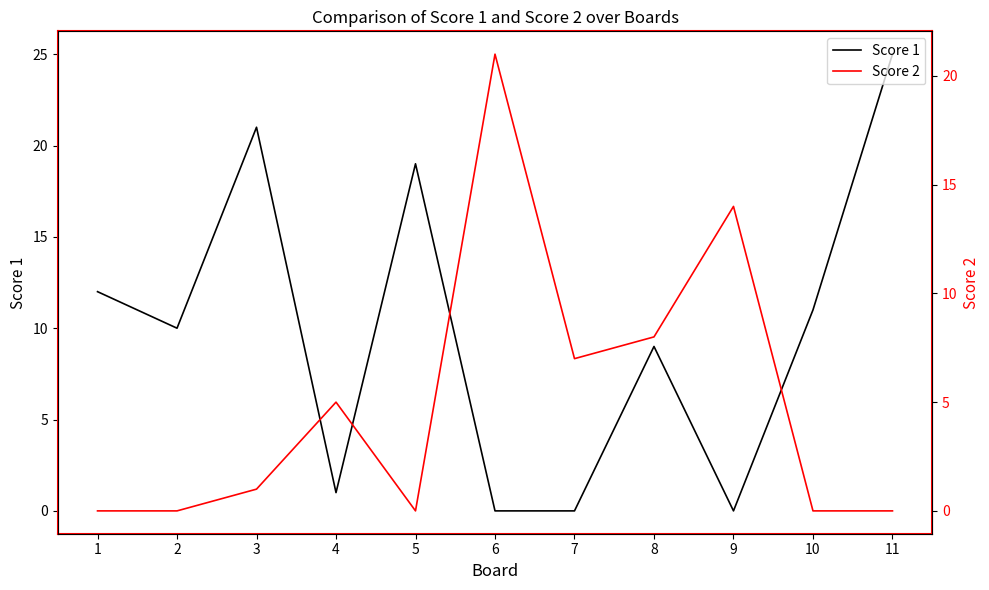

At which category does Score 1 reach its first local valley?

2